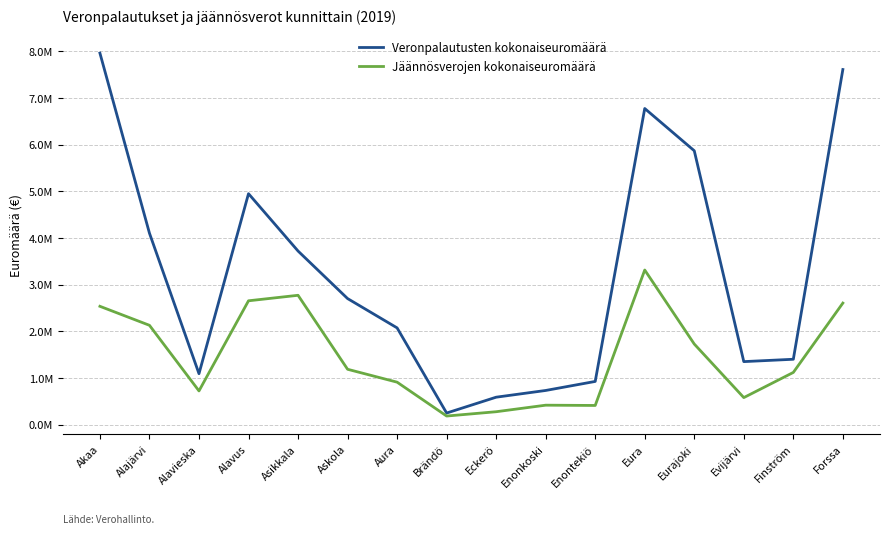

List the series in order of their peak value, lowest first.

Jäännösverojen kokonaiseuromäärä, Veronpalautusten kokonaiseuromäärä